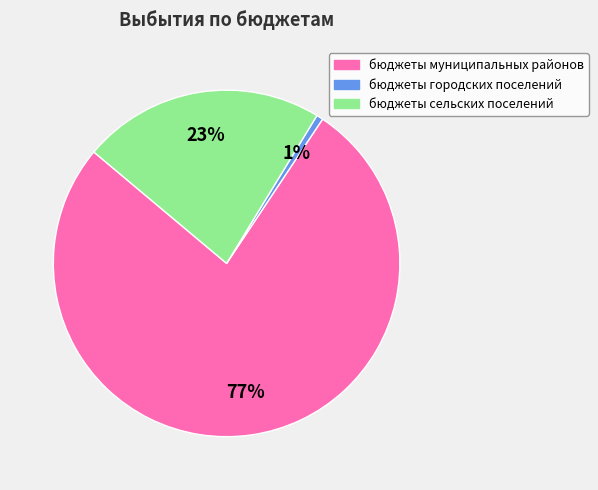

Which category accounts for the majority?

бюджеты муниципальных районов